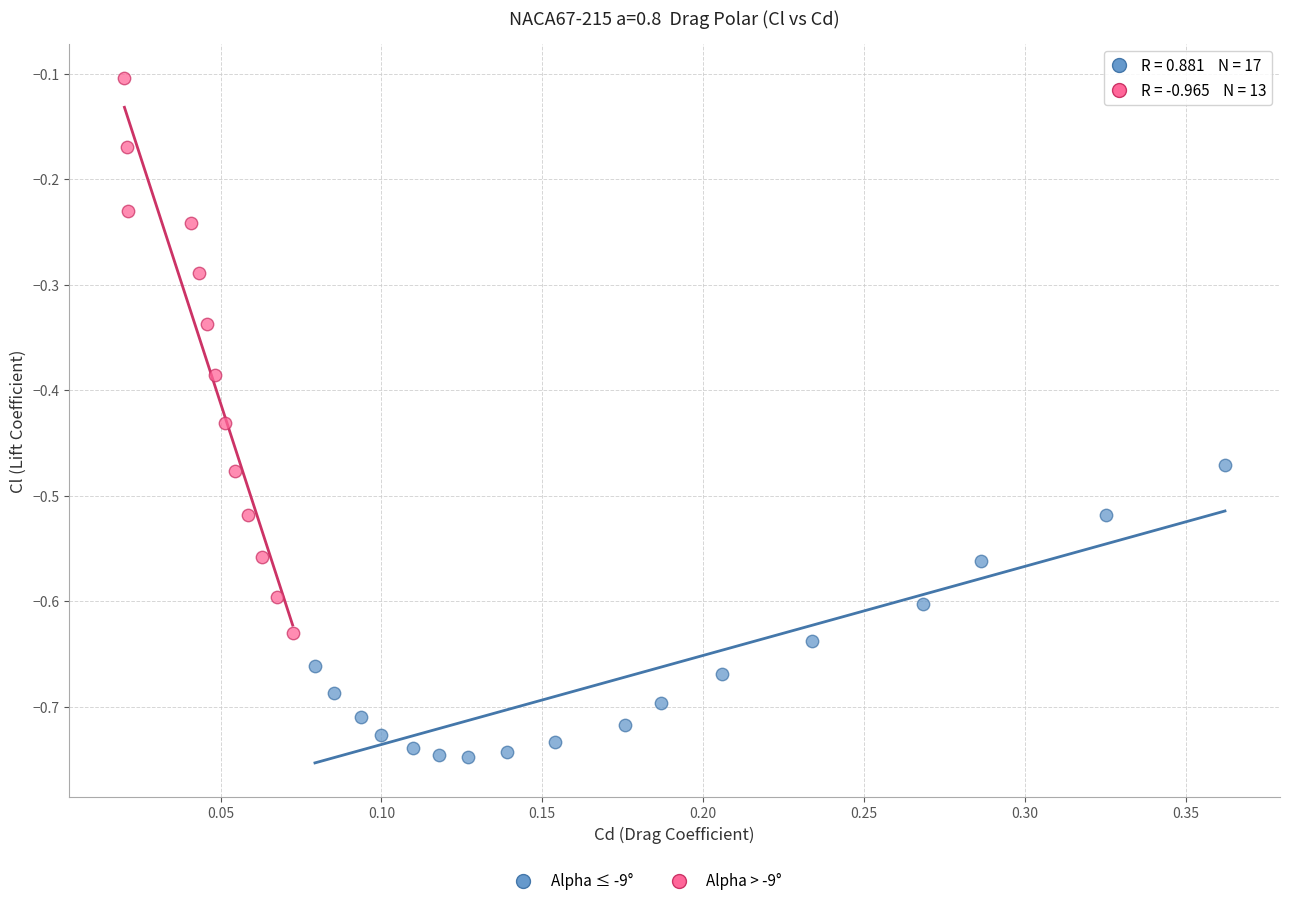

Which series reaches the minimum Y coordinate?

Alpha ≤ -9°